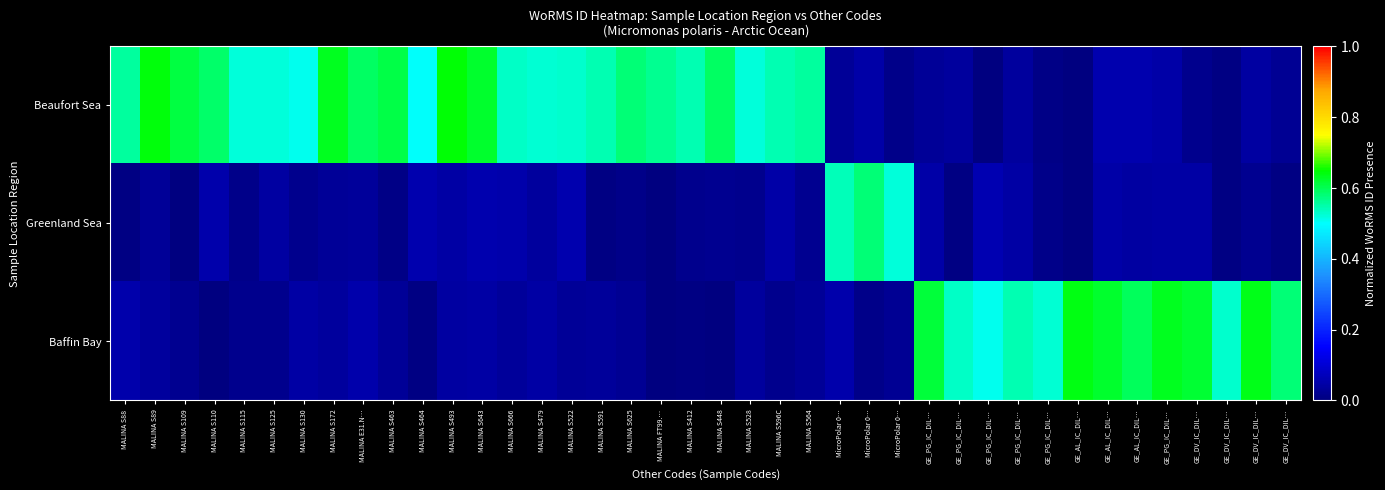

Which series has the largest range (max minus min)?

Beaufort Sea